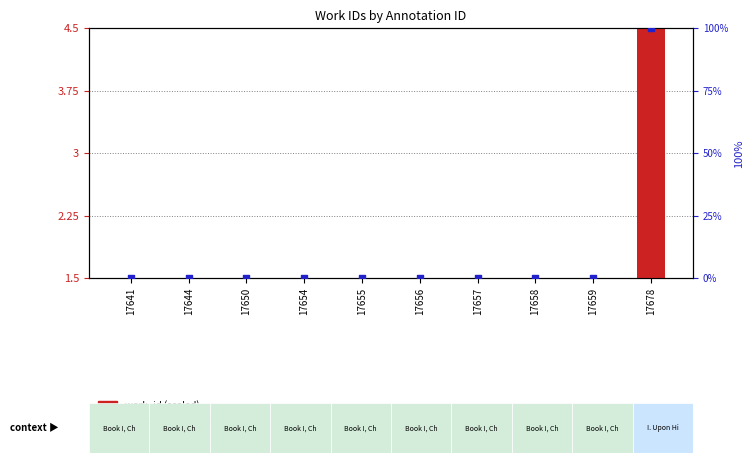

At how many categories does at least one series exceed 97?

1